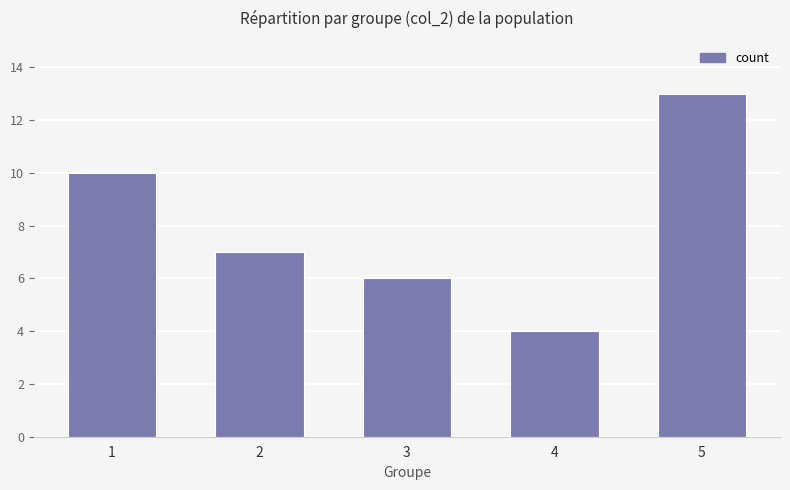

Reading left to right, transcribe all the data shown in this chart.

10	7	6	4	13